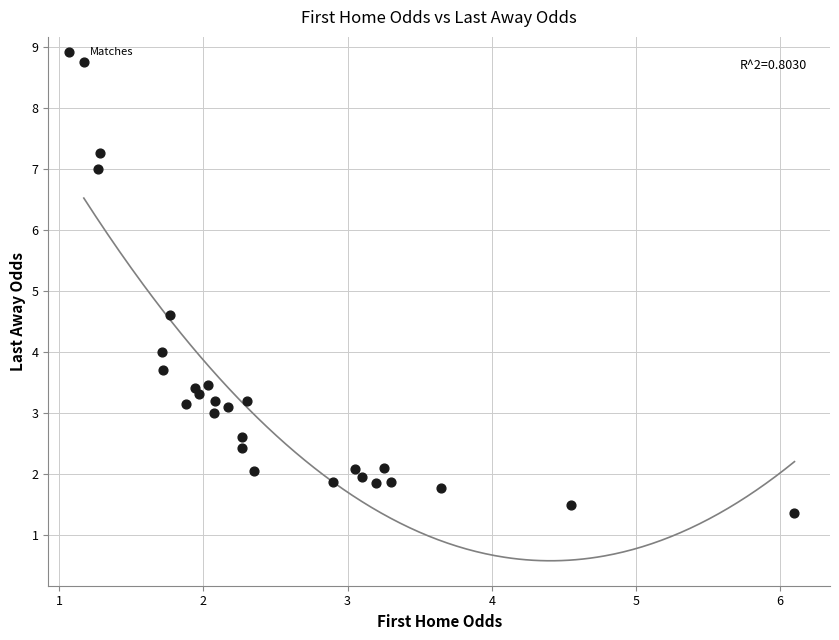

What Y value in the scatter plot is closest to 5?

4.6